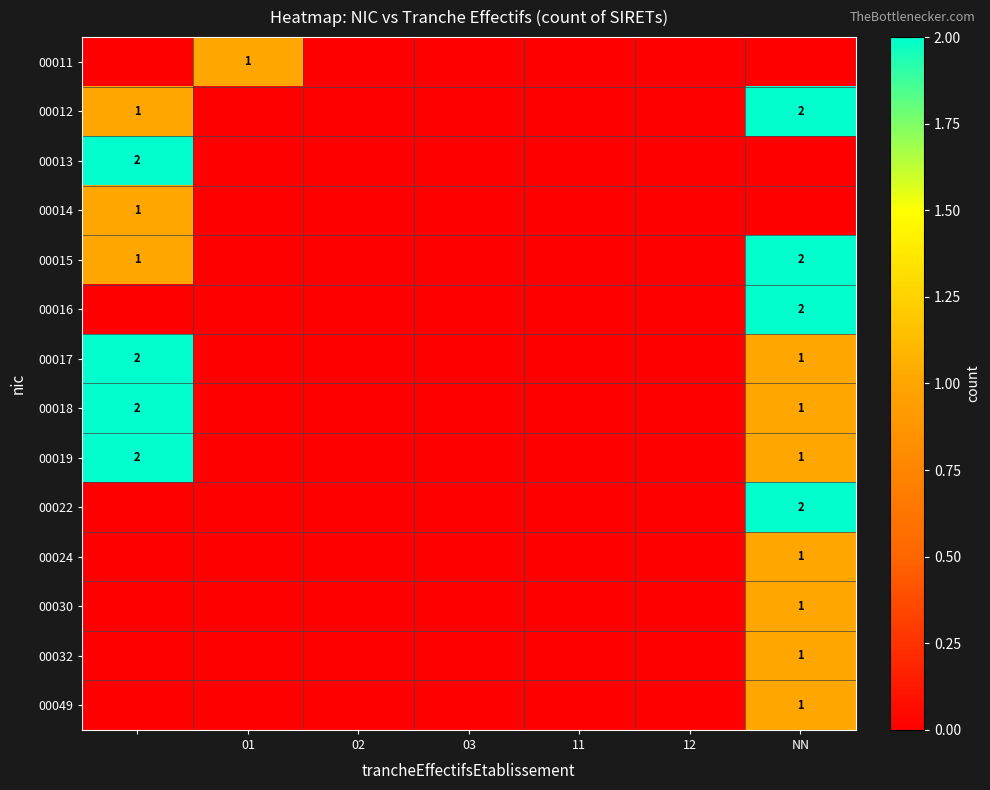

The value of 00022 at NN is 1. True or false?

False